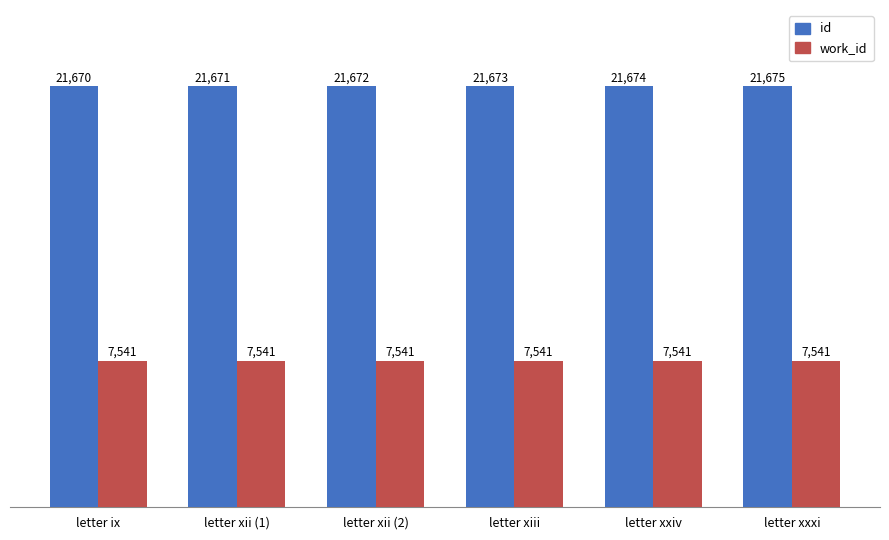

What position from the right is letter xii (2)?

4